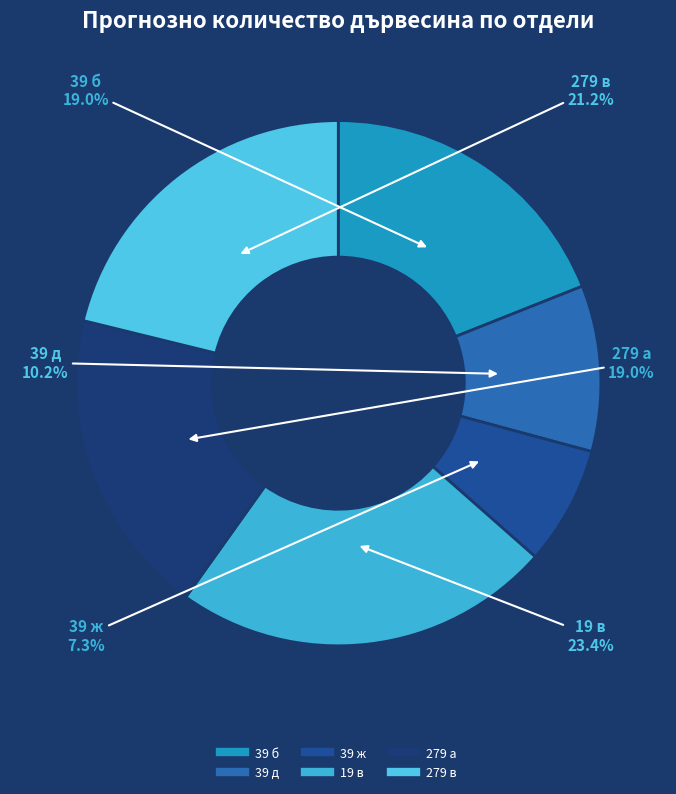

How much of the chart is everything except 39 д?

89.8%